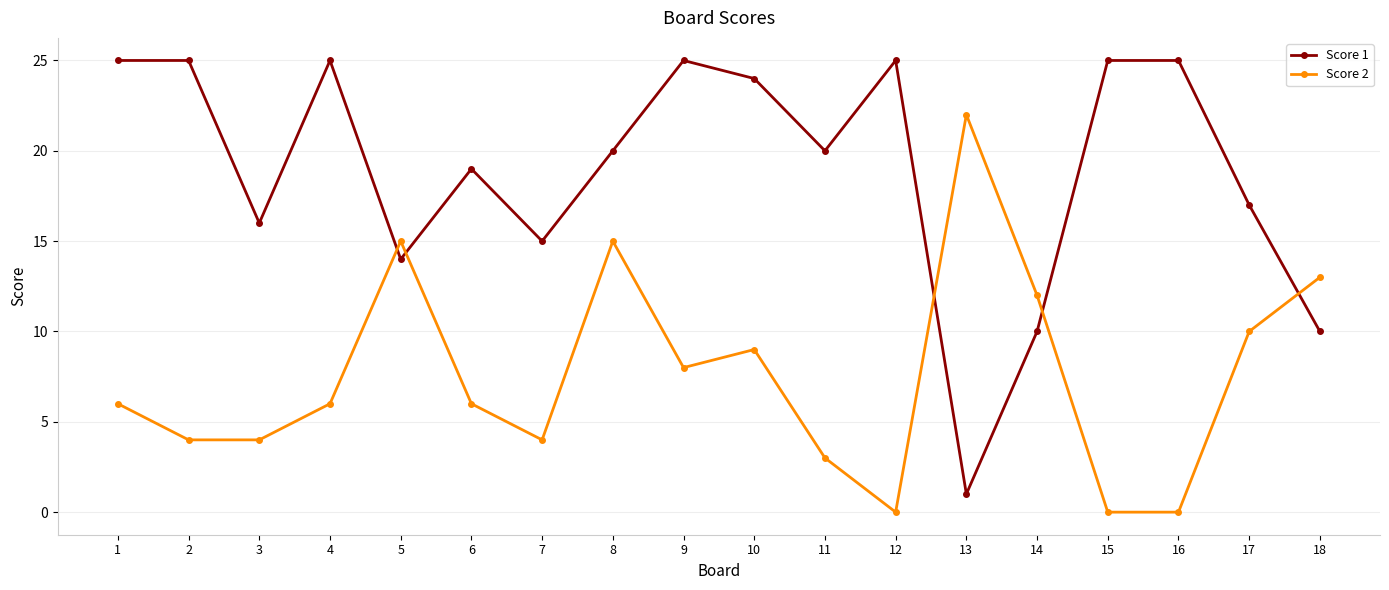

Reading left to right, transcribe all the data shown in this chart.

Score 1: 1=25	2=25	3=16	4=25	5=14	6=19	7=15	8=20	9=25	10=24	11=20	12=25	13=1	14=10	15=25	16=25	17=17	18=10
Score 2: 1=6	2=4	3=4	4=6	5=15	6=6	7=4	8=15	9=8	10=9	11=3	12=0	13=22	14=12	15=0	16=0	17=10	18=13